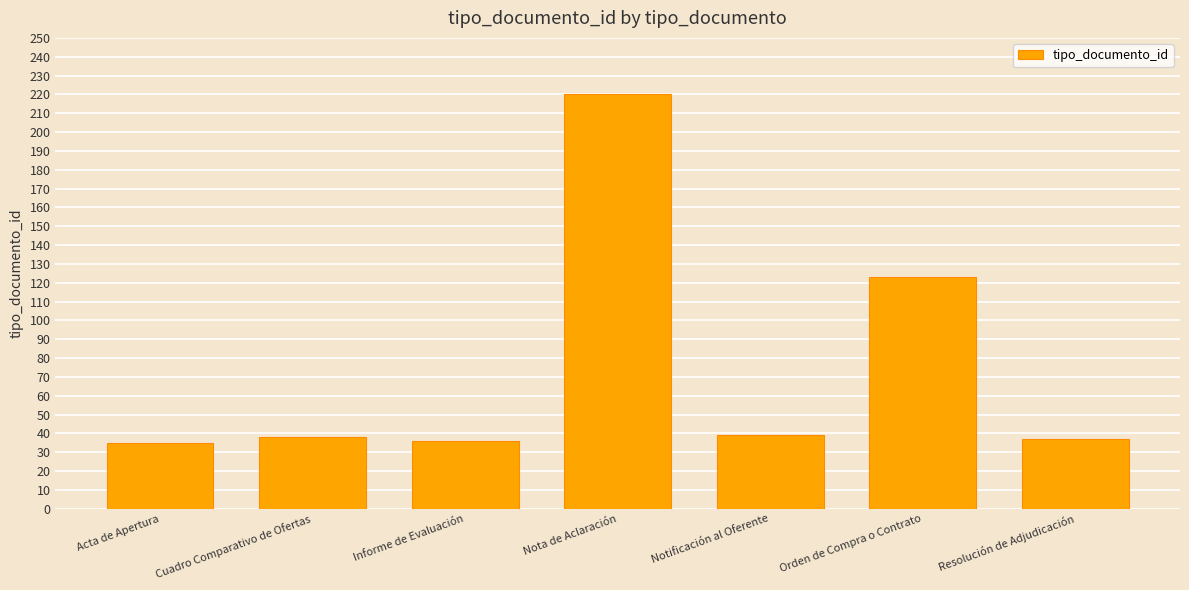

Reading left to right, extract all data points from this chart.

Acta de Apertura=35	Cuadro Comparativo de Ofertas=38	Informe de Evaluación=36	Nota de Aclaración=220	Notificación al Oferente=39	Orden de Compra o Contrato=123	Resolución de Adjudicación=37